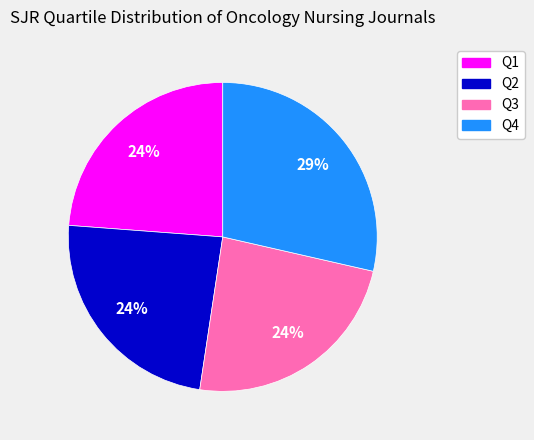

To the nearest percent, what percentage of the pie is Q4?

29%